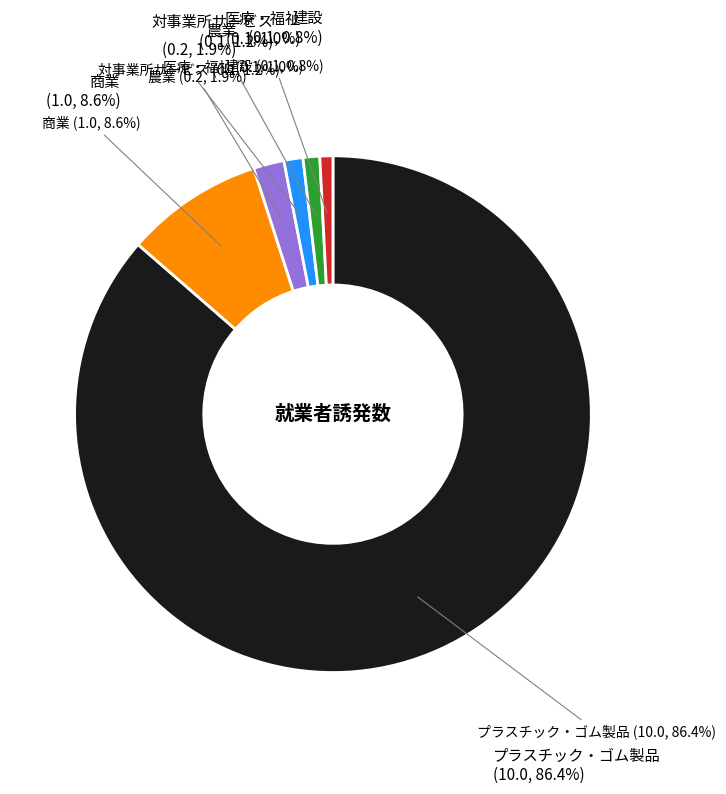

To the nearest percent, what is the combined percentage of 飲食料品 and 医療・福祉?

1%